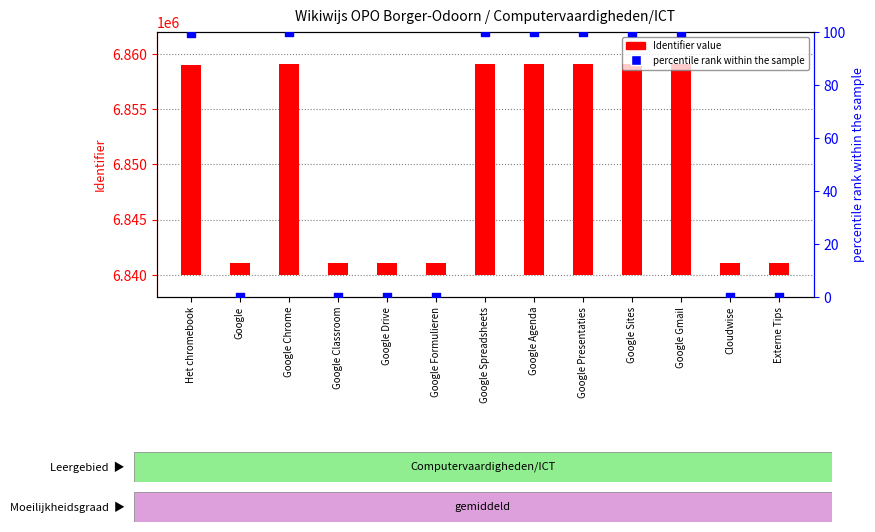

Which series contains the highest Y value?

Identifier (absolute)